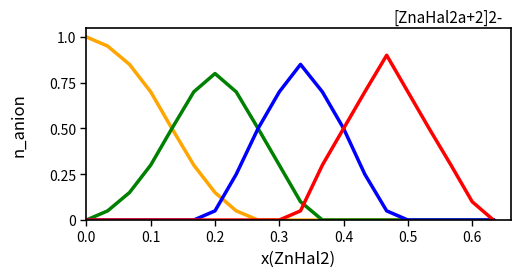

What is the maximum value shown in the chart?

1.0